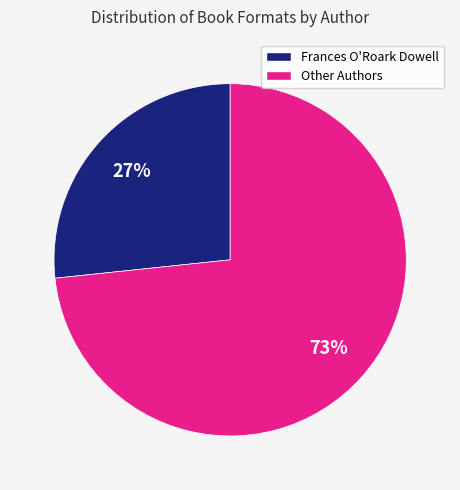

To the nearest percent, what is the average slice percentage?

50%